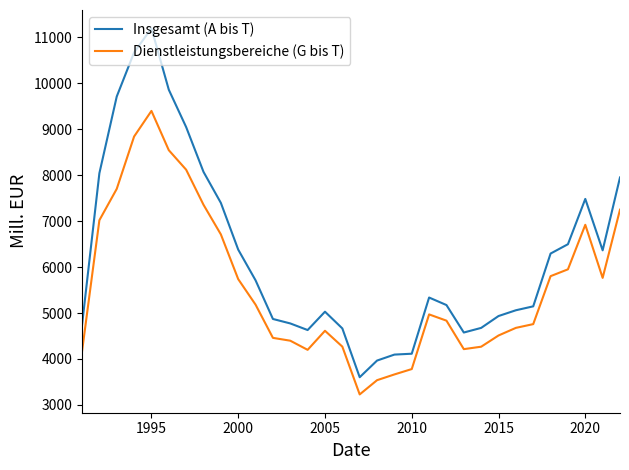

True or false: Dienstleistungsbereiche (G bis T) and Insgesamt (A bis T) cross at least once.

False